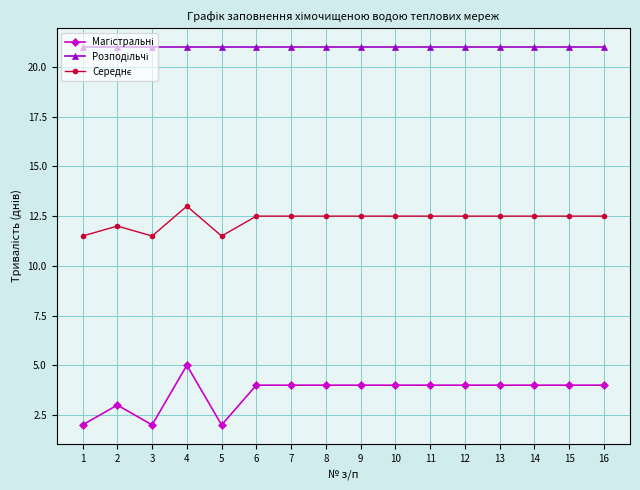

At which category is the sum across all series the highest?

4